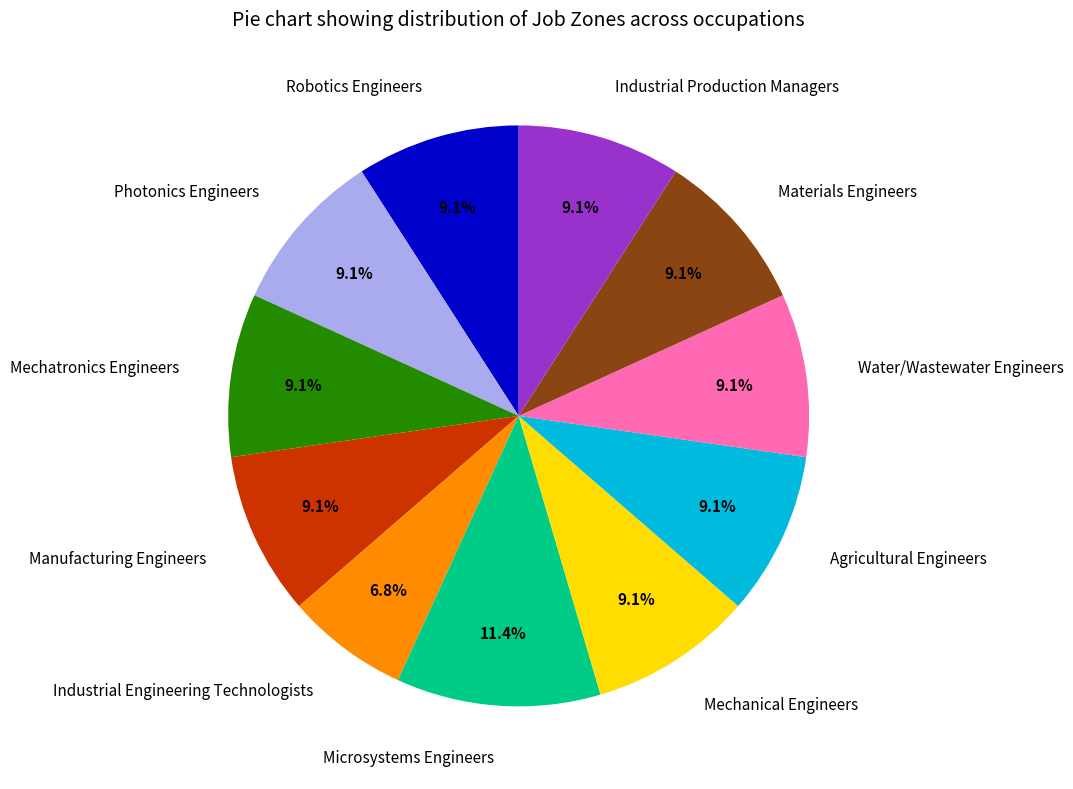

How many segments does this pie chart have?

11